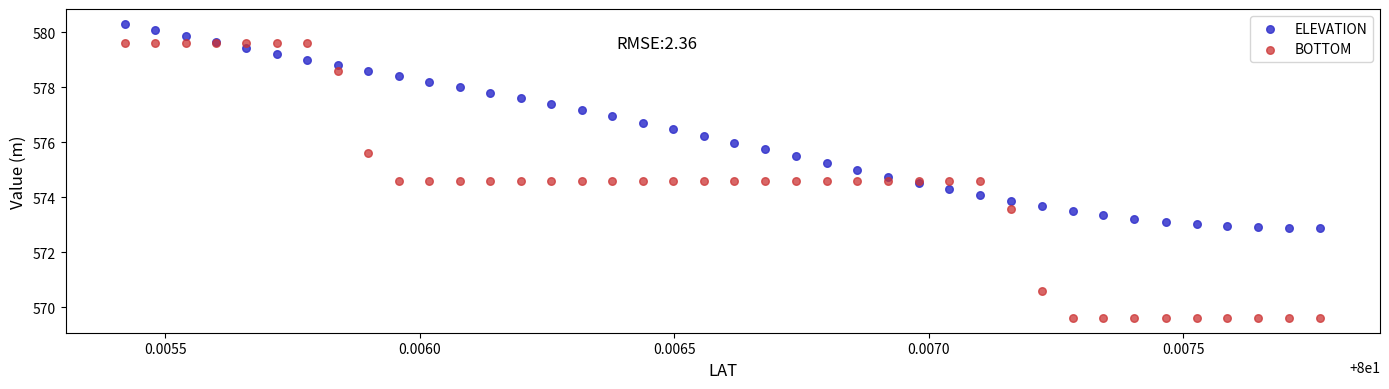

Which series has the largest Y range (max minus min)?

BOTTOM